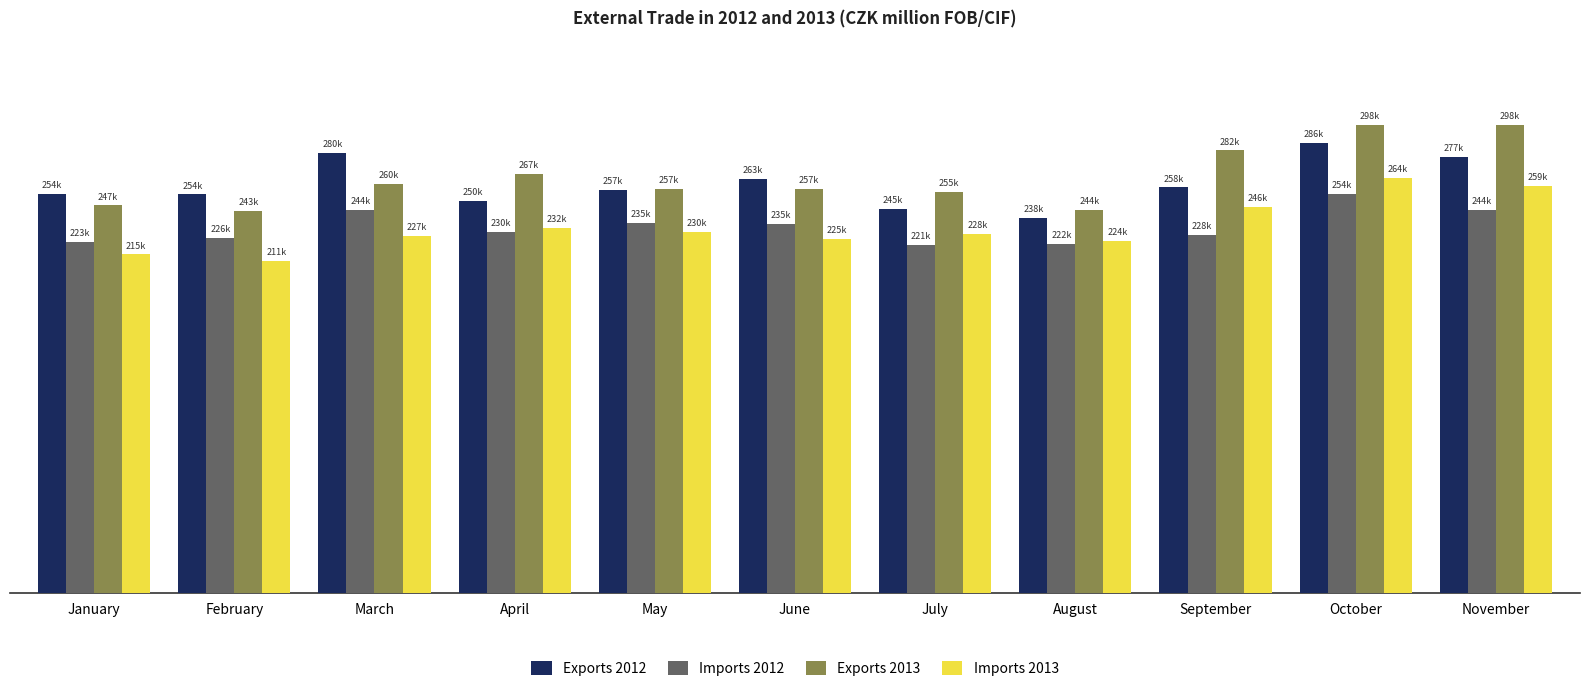

What is the difference between the second highest and minimum values in the Exports 2013 series?

54823